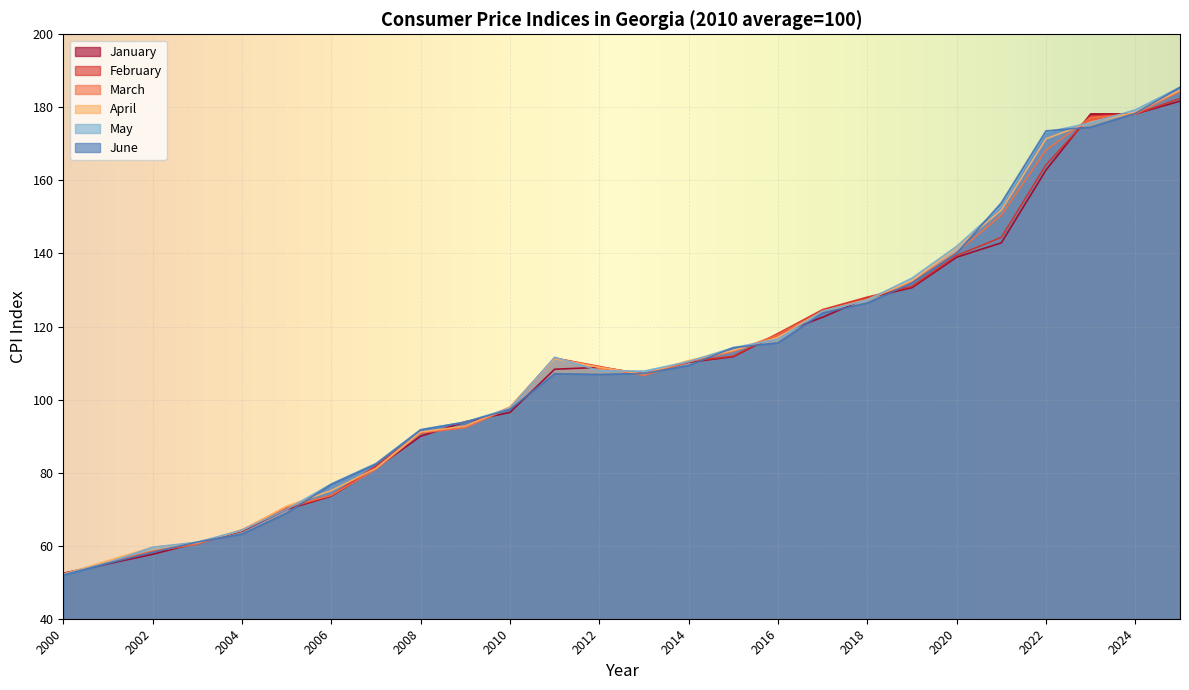

List the series in order of their peak value, lowest first.

January, February, March, April, June, May